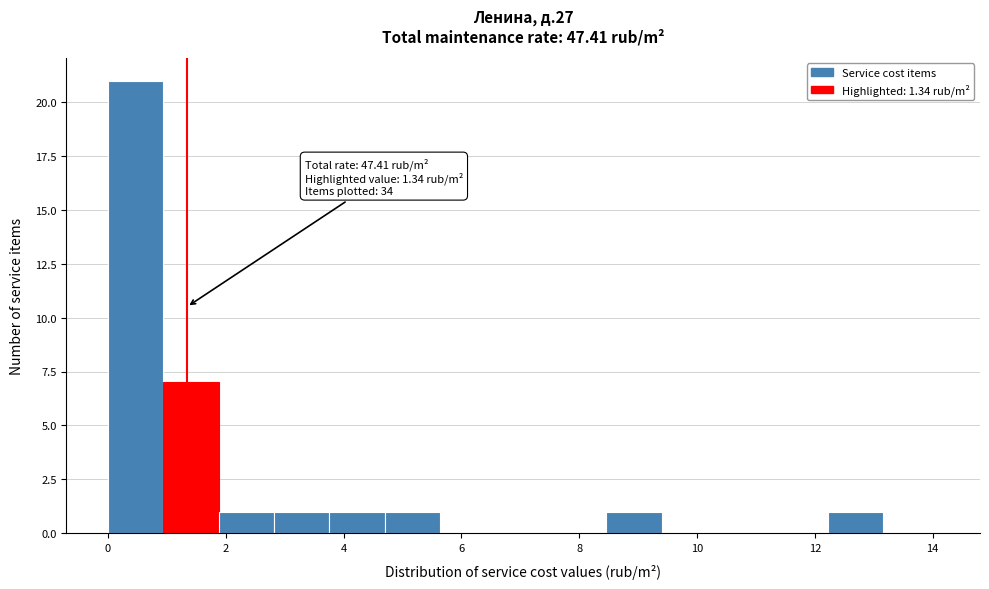

Over which range of the x-axis is the bar tallest?

0.00 to 0.94